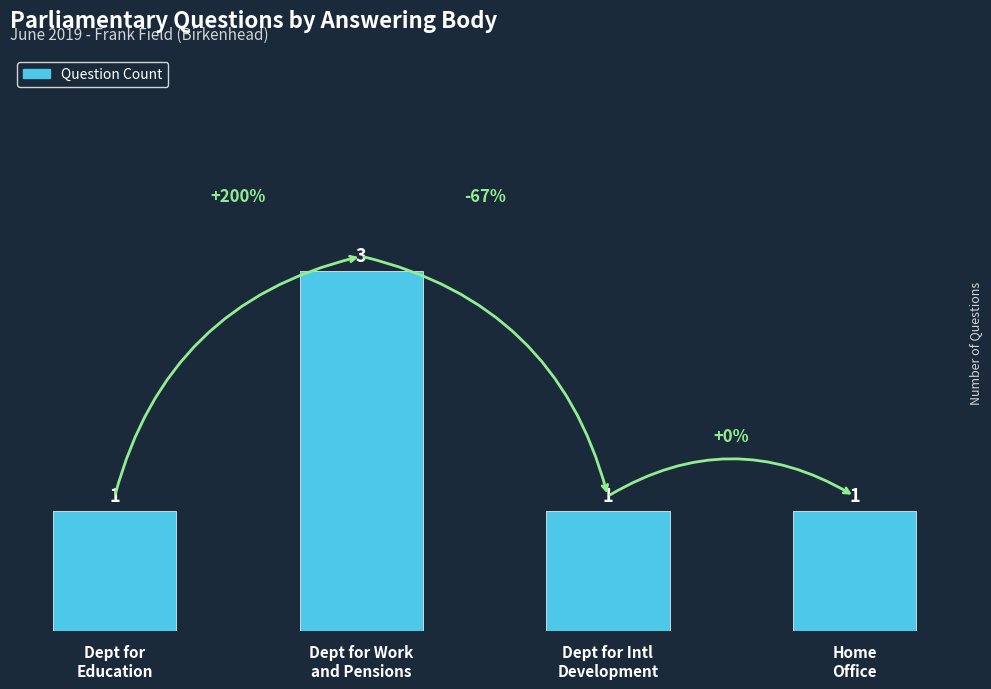

Count the values in the range 1 to 3.

4